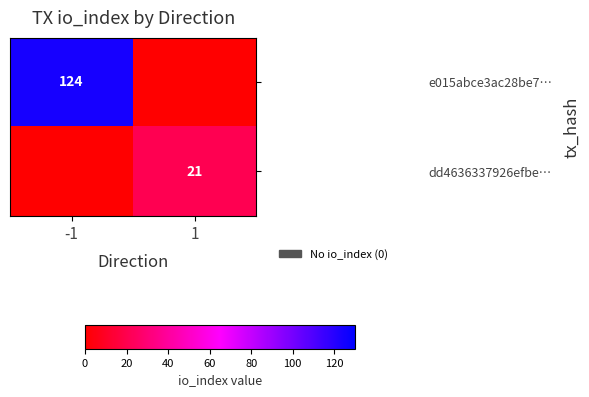

The value of e015abce3ac28be7… at -1 is 124. True or false?

True